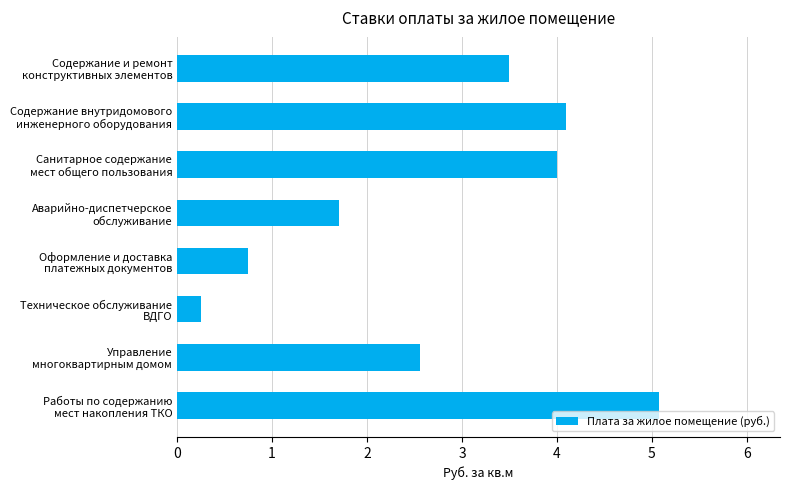

How many data points are less than 3?

4